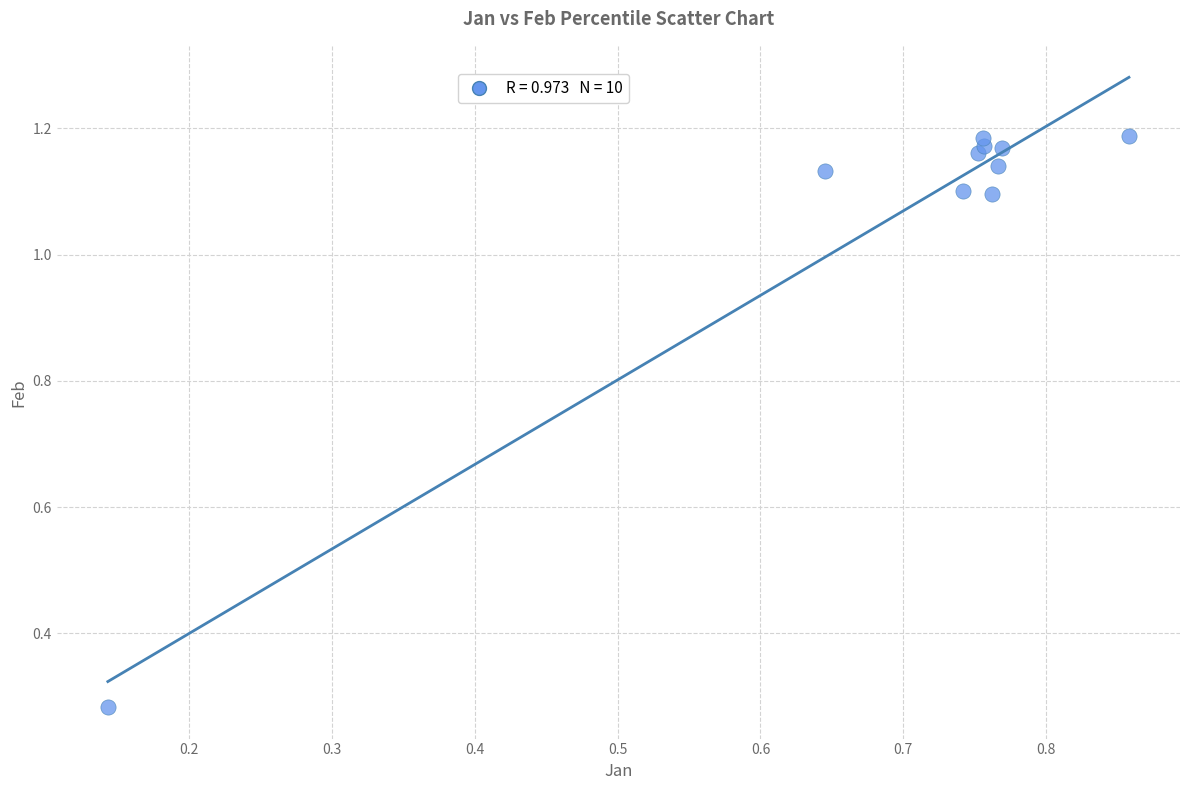

What is the range of Y values (max minus min)?

0.9